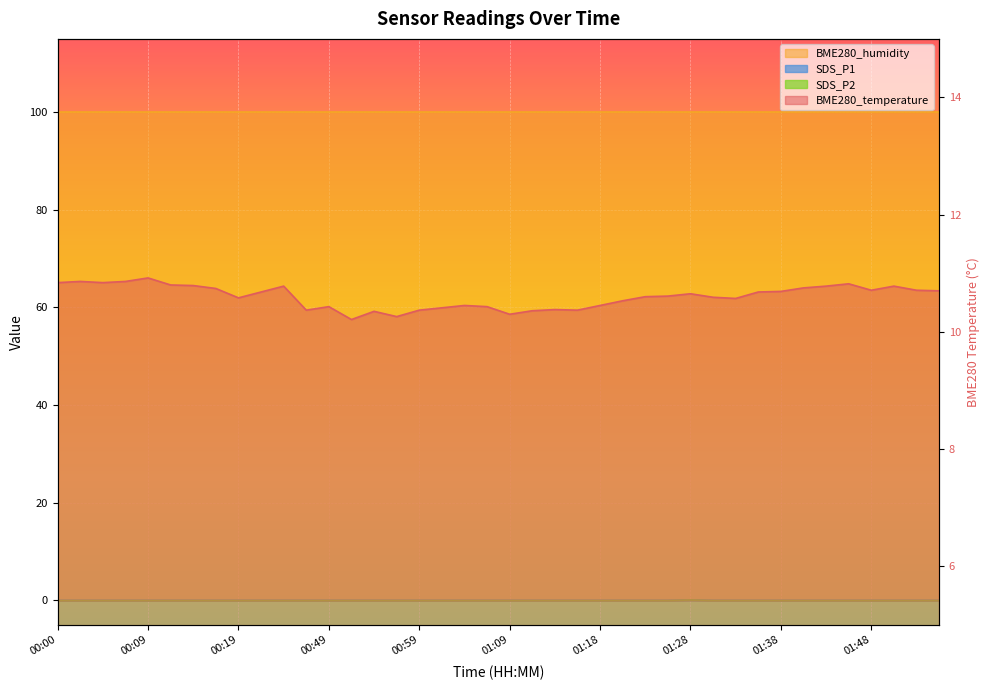

Which series has the widest spread of values?

BME280_temperature